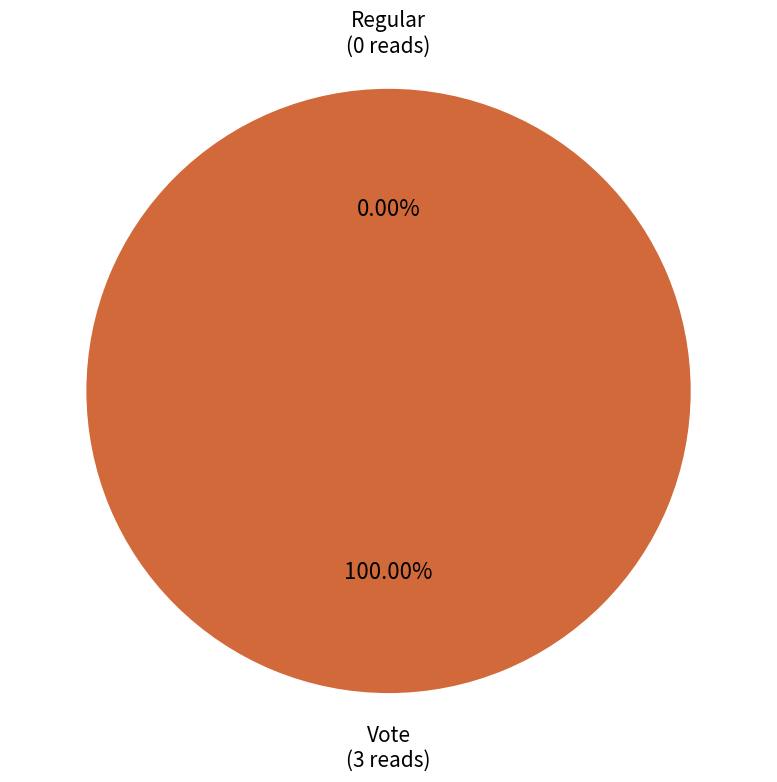

Rank the categories by value from highest to lowest.

Vote, Regular